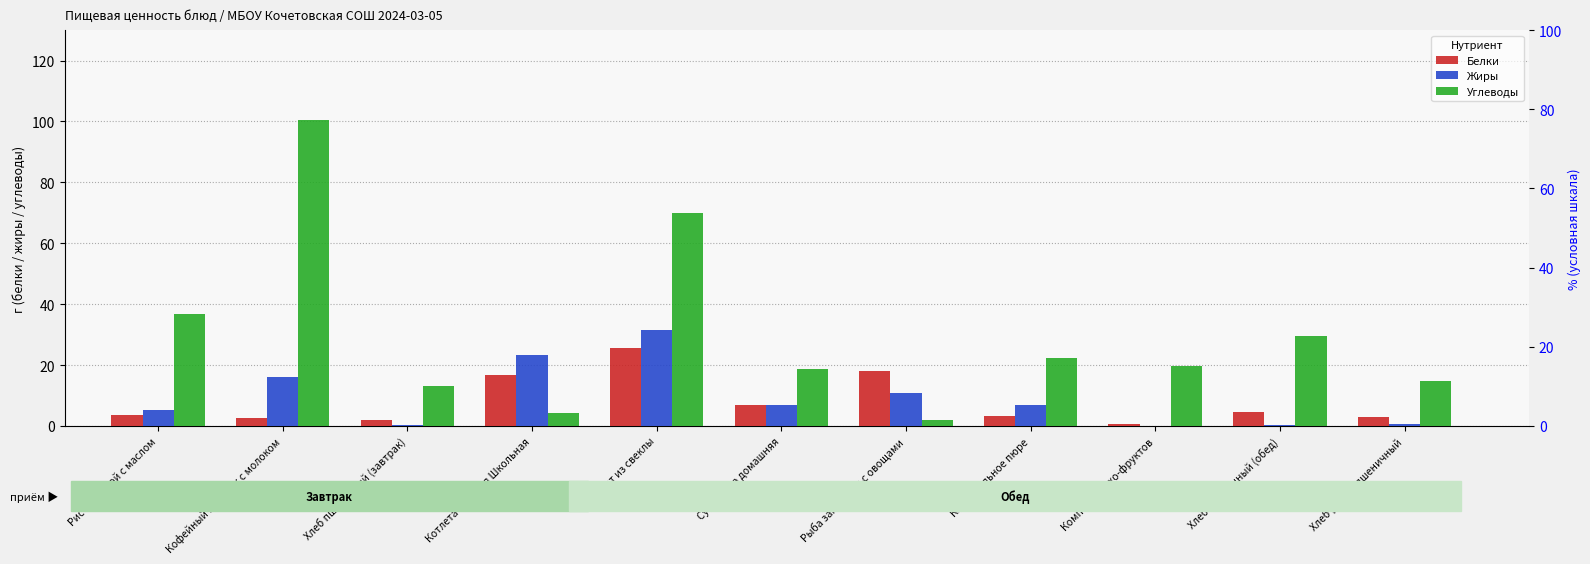

Does the chart contain any negative values?

No